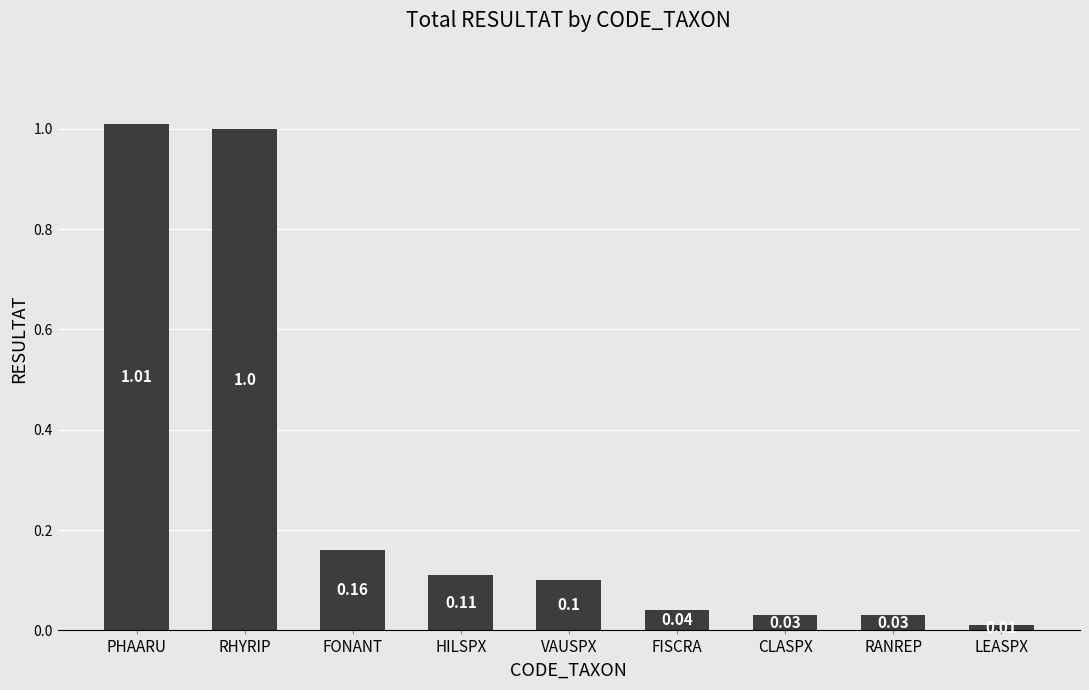

What is the label of the 9th bar from the left?

LEASPX